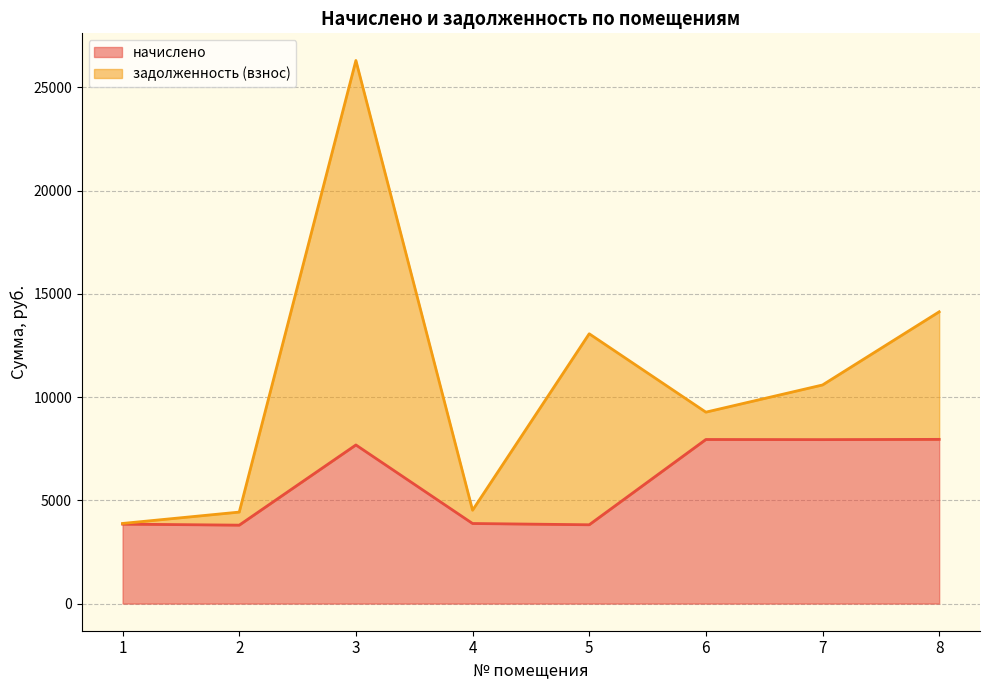

Rank the categories by value from highest to lowest.

8, 6, 7, 3, 4, 1, 5, 2